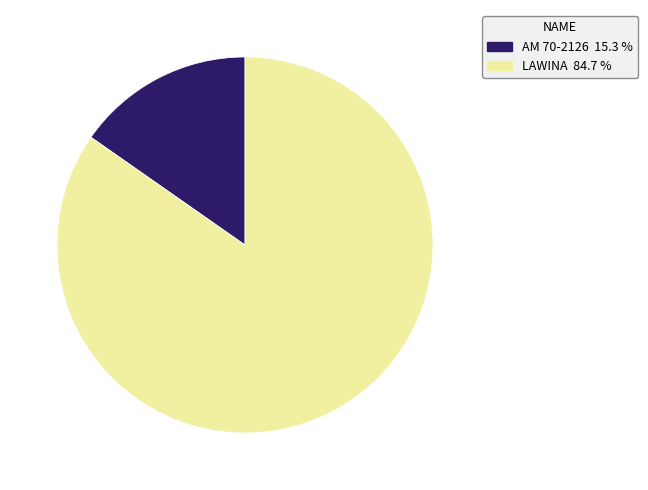

Is there any slice that represents more than half of the pie?

Yes